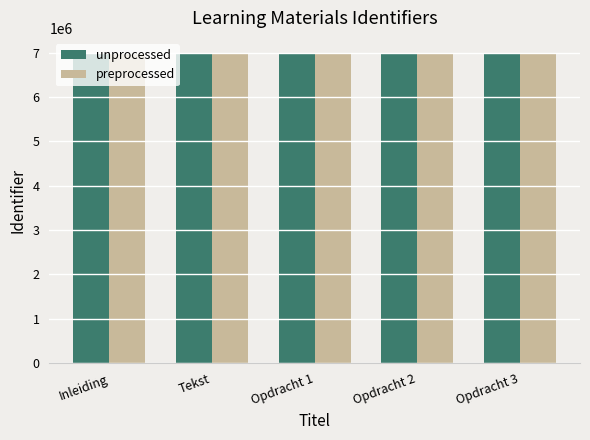

What is the average value of the unprocessed series?

6980691